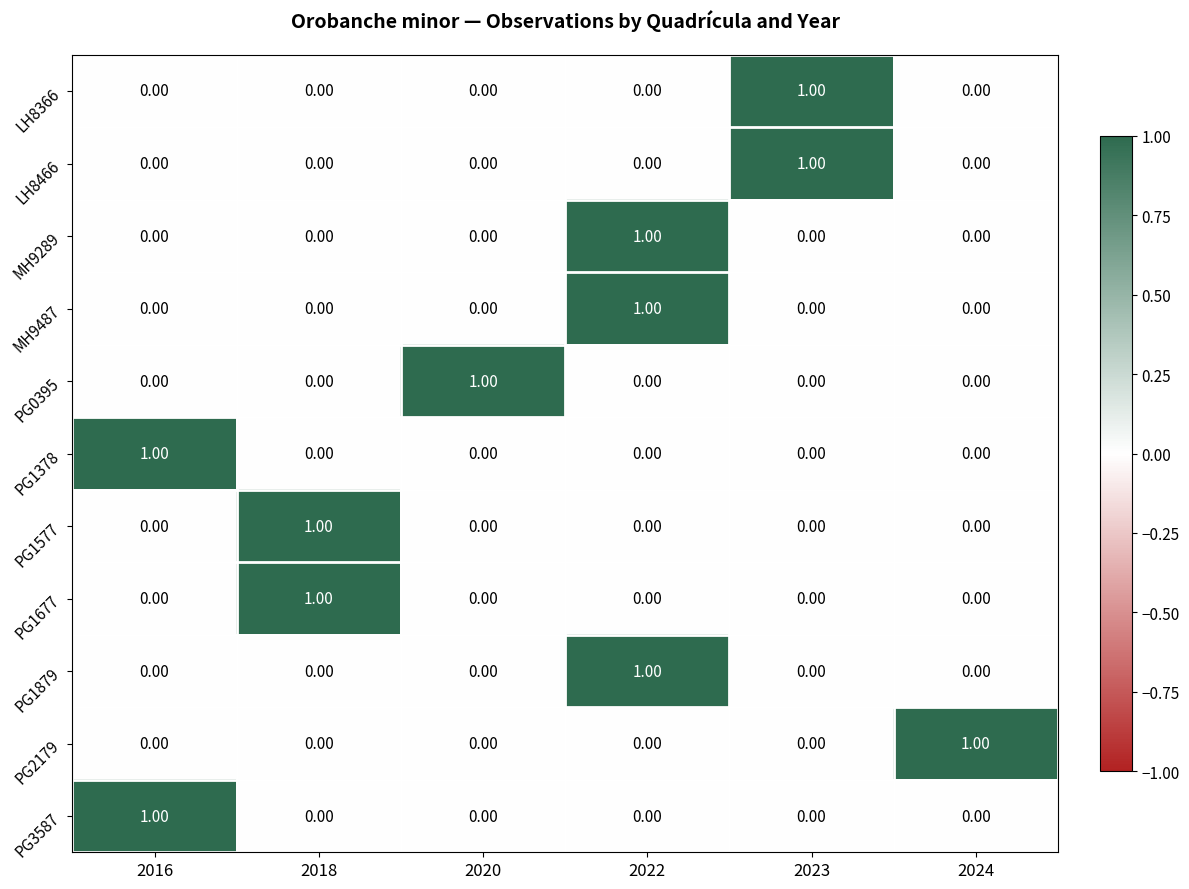

At which category is the sum across all series the highest?

2022